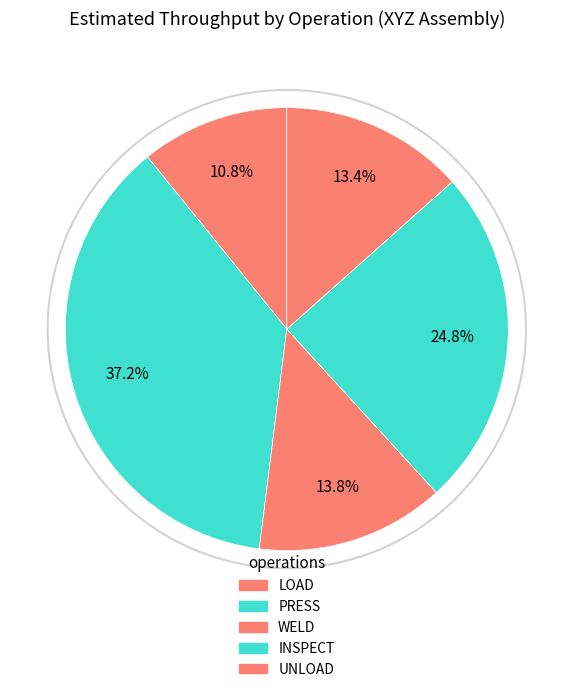

Count the number of slices in the pie.

5